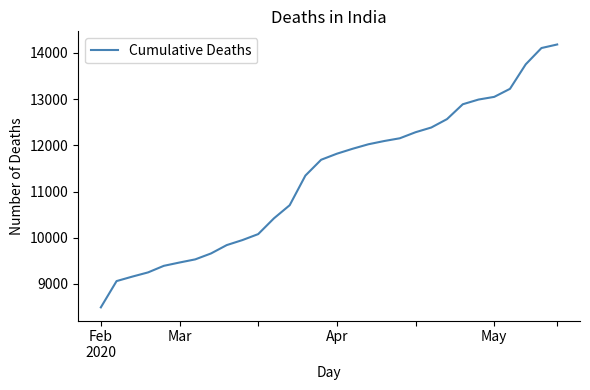

What is the maximum value shown in the chart?

14183